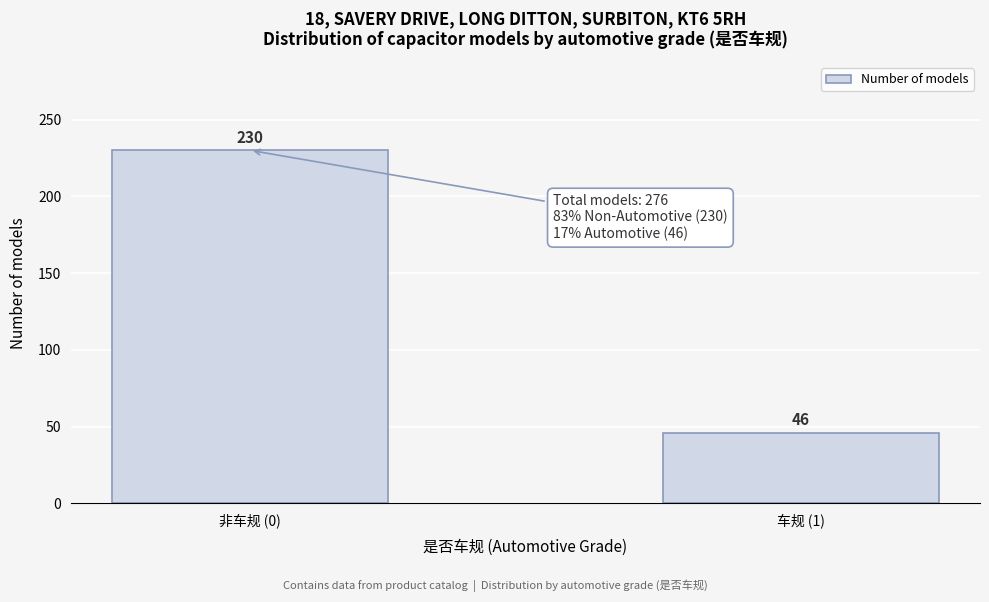

Reading left to right, extract all data points from this chart.

230	46